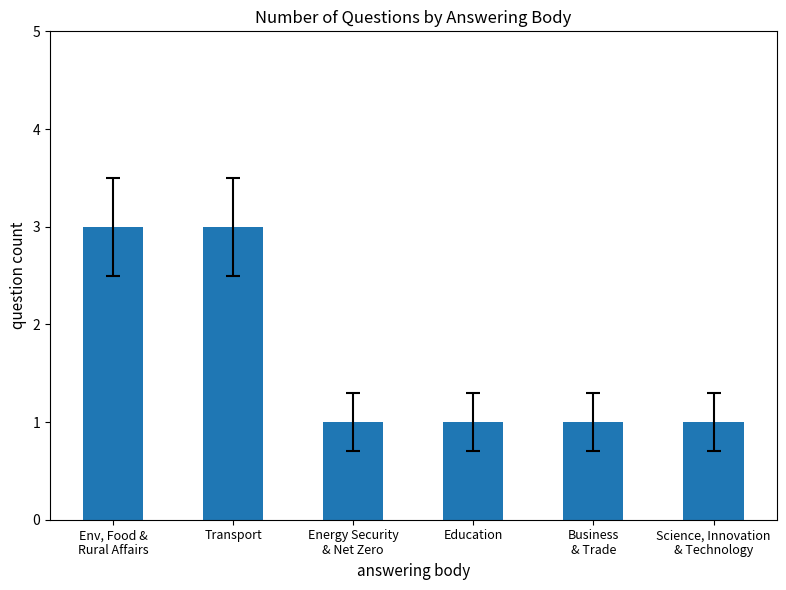

True or false: the data shows 4 at Transport.

False